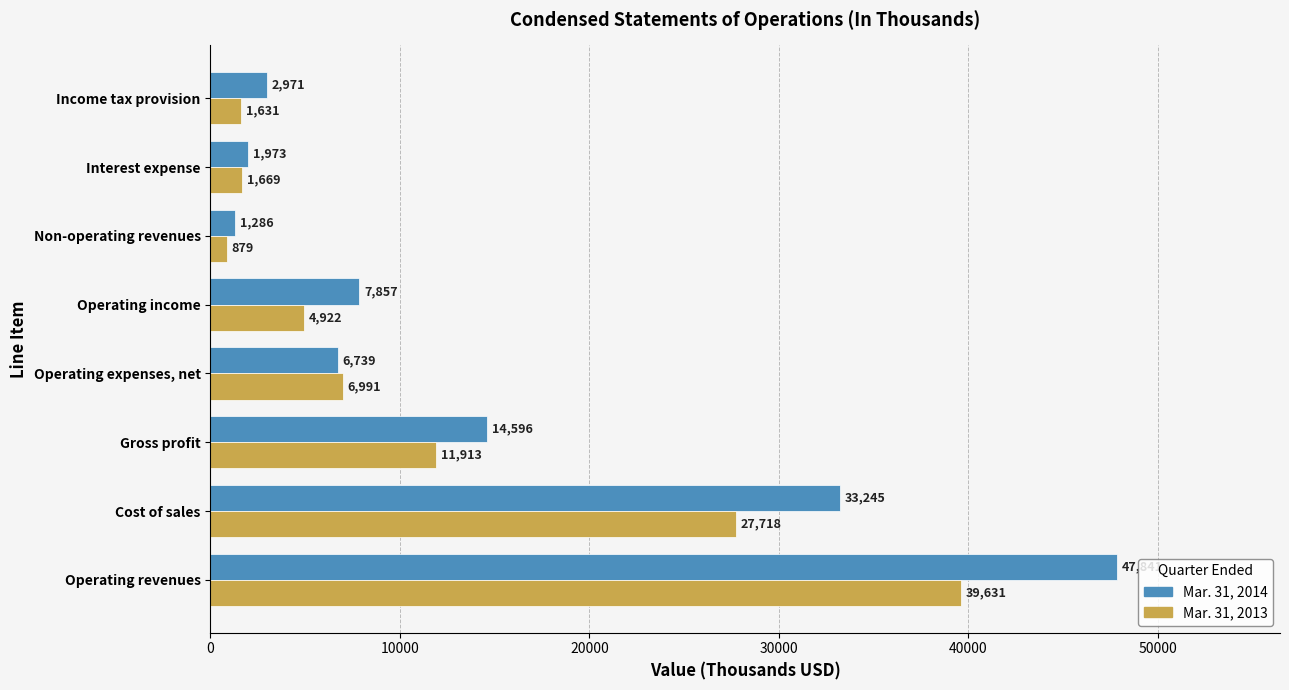

Which category has the highest value across all series?

Operating revenues